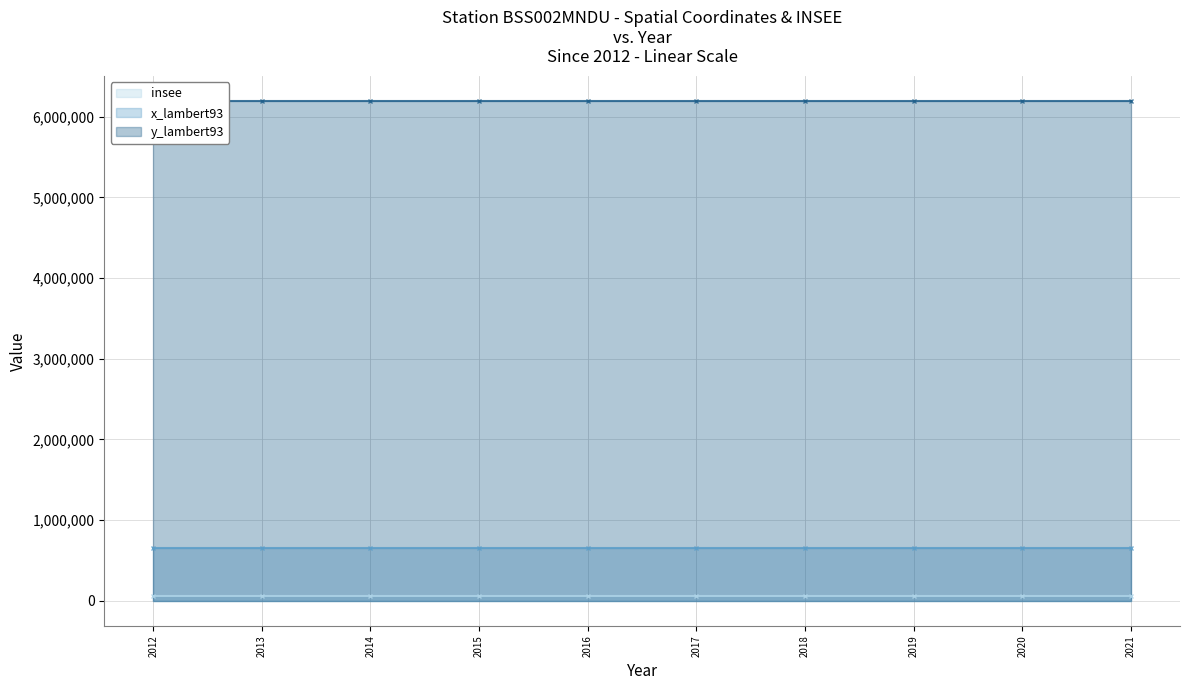

At which category is the sum across all series the highest?

2012